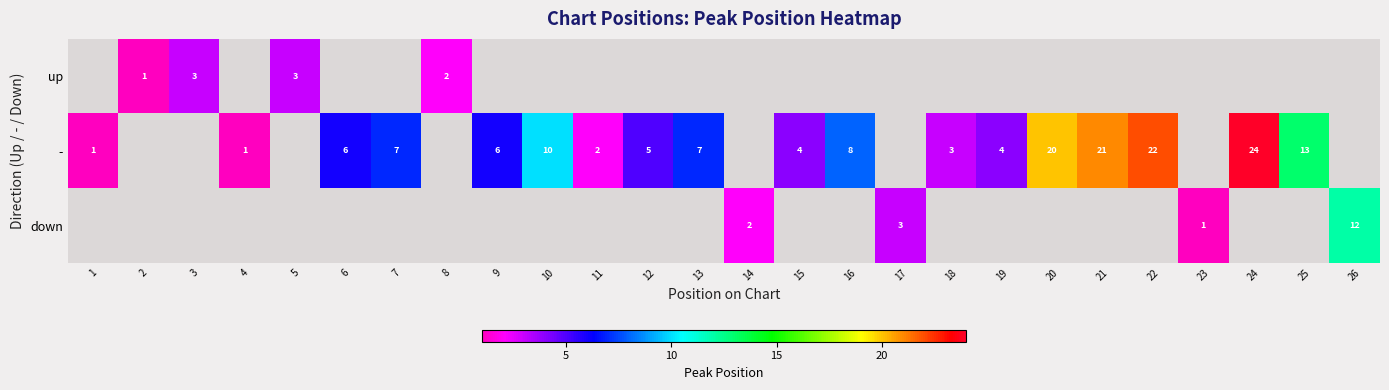

How many distinct data groups are displayed?

3